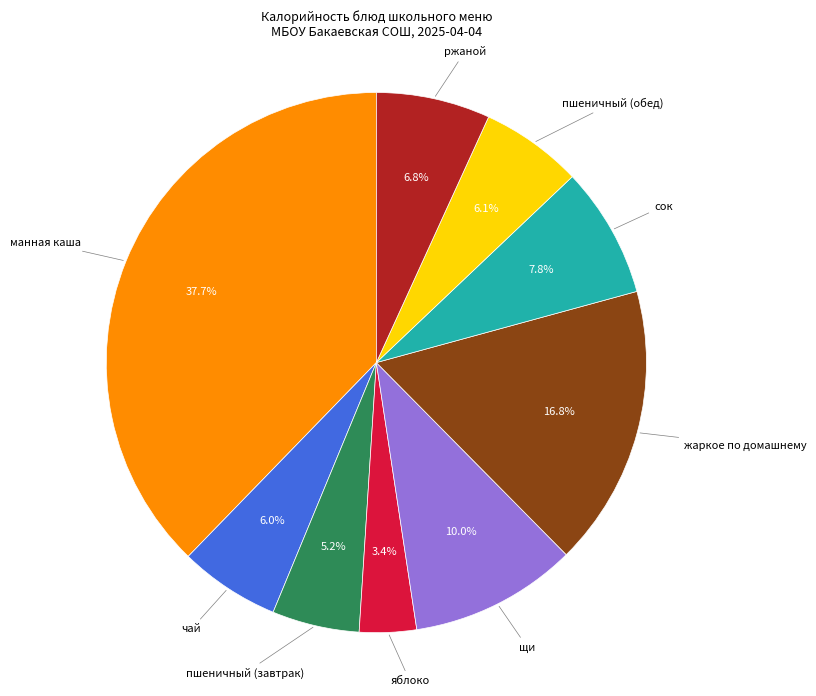

Which category has the biggest portion of the pie?

манная каша